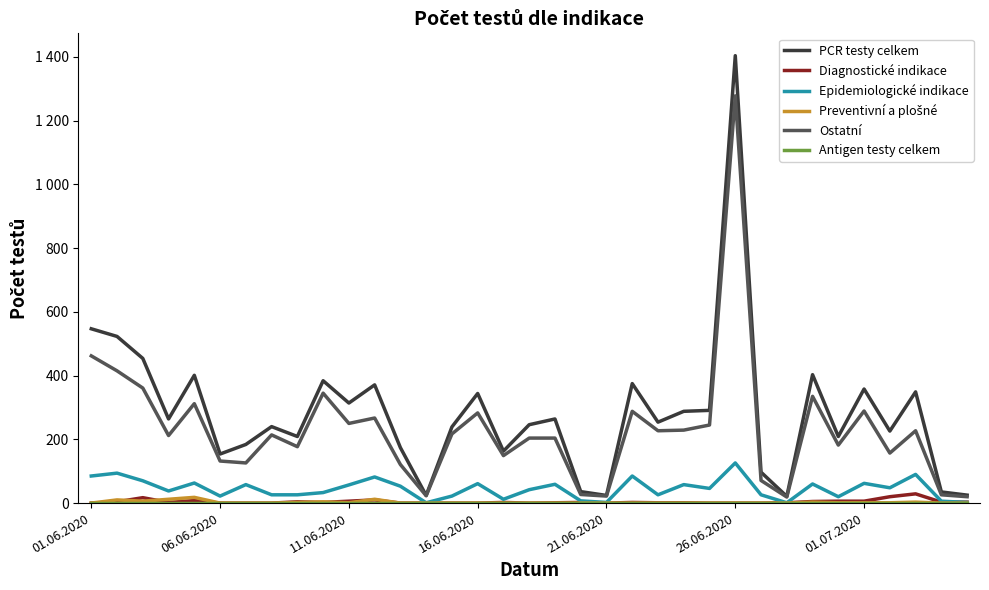

Rank the series by their maximum value, from lowest to highest.

Antigen testy celkem, Preventivní a plošné, Diagnostické indikace, Epidemiologické indikace, Ostatní, PCR testy celkem